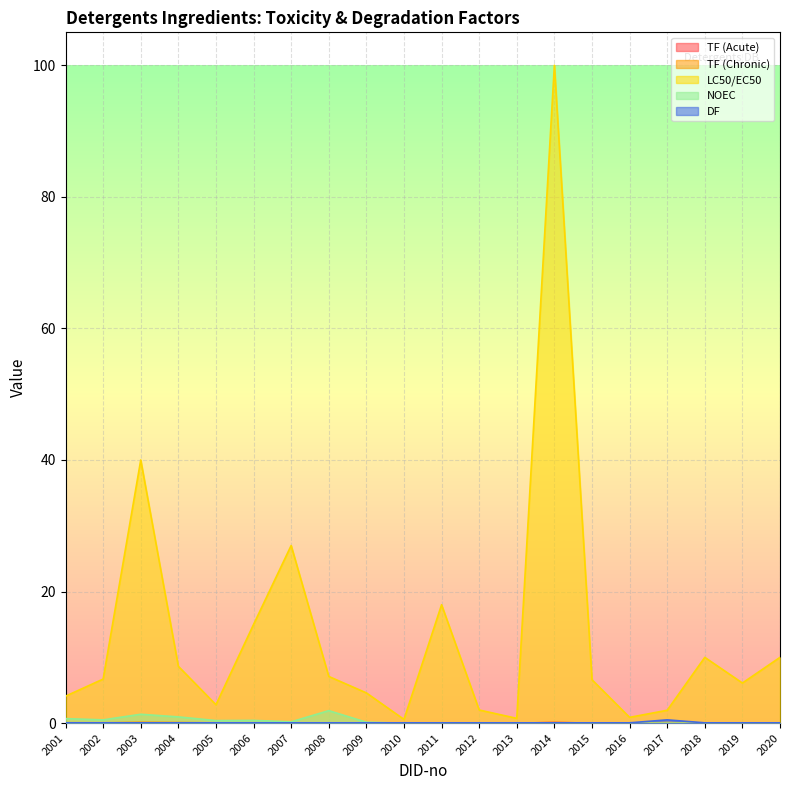

Where is the first local maximum for TF (Chronic)?

2003